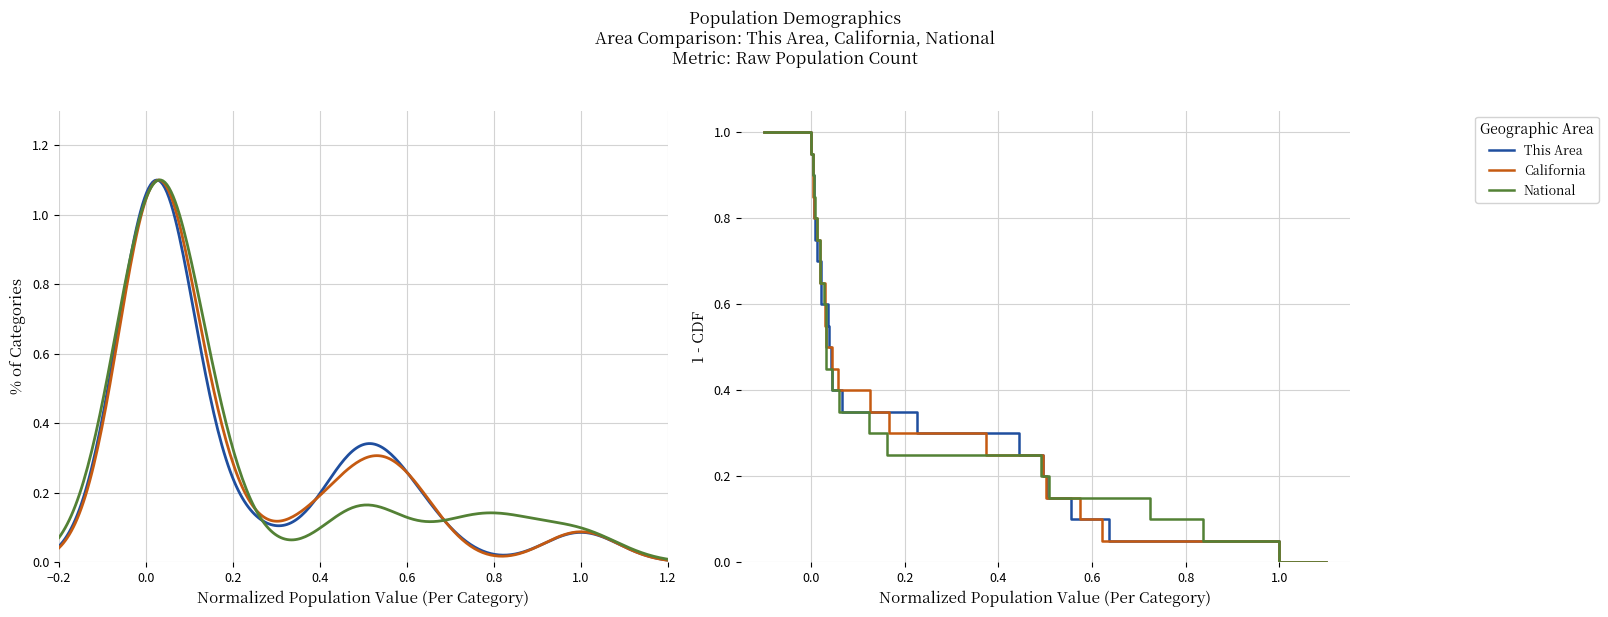

Reading left to right, what are all the values shown in this chart?

This Area: 1.0	0.9	0.9	0.8	0.8	0.8	0.7	0.7	0.6	0.6	0.5	0.4	0.4	0.3	0.3	0.2	0.2	0.2	0.1	0.1	0.0	0.0
California: 1.0	0.9	0.9	0.8	0.8	0.8	0.7	0.7	0.6	0.6	0.5	0.4	0.4	0.3	0.3	0.2	0.2	0.2	0.1	0.1	0.0	0.0
National: 1.0	0.9	0.9	0.8	0.8	0.8	0.7	0.7	0.6	0.6	0.5	0.4	0.4	0.3	0.3	0.2	0.2	0.2	0.1	0.1	0.0	0.0